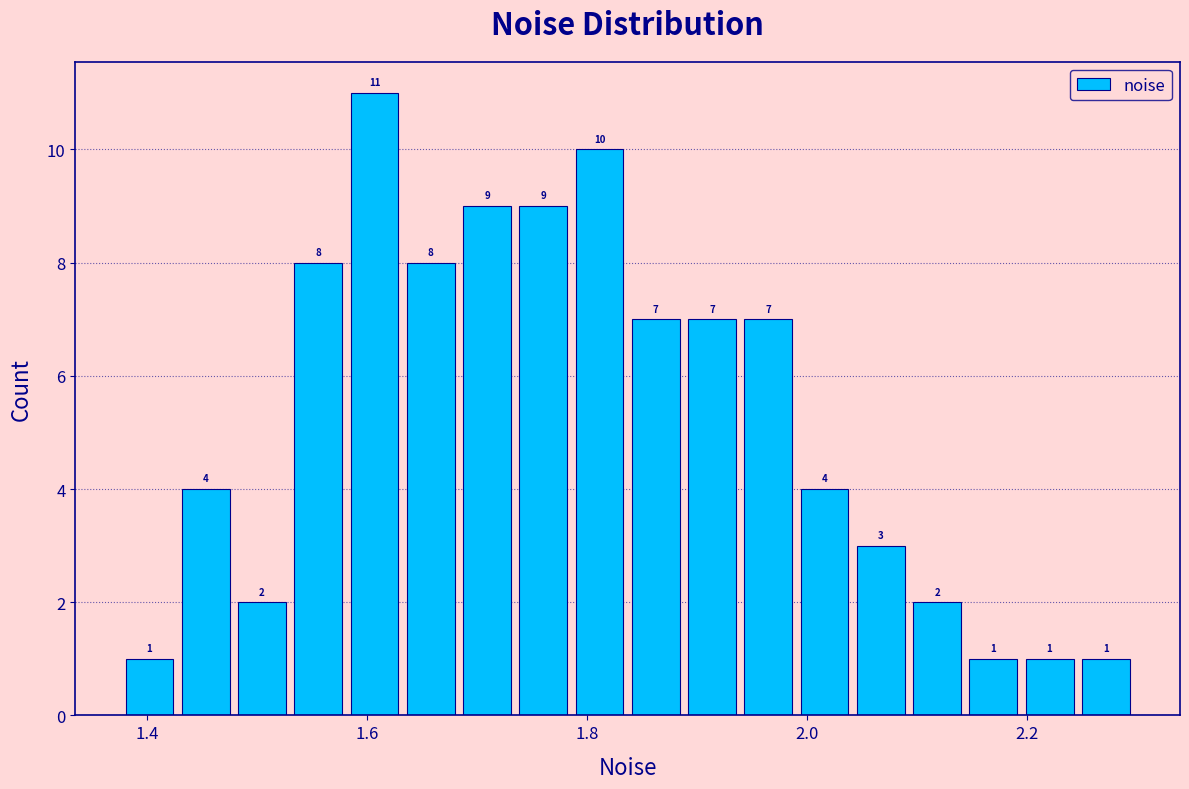

Read against the x-axis, roughly where is the centre of the tallest bar?

1.60